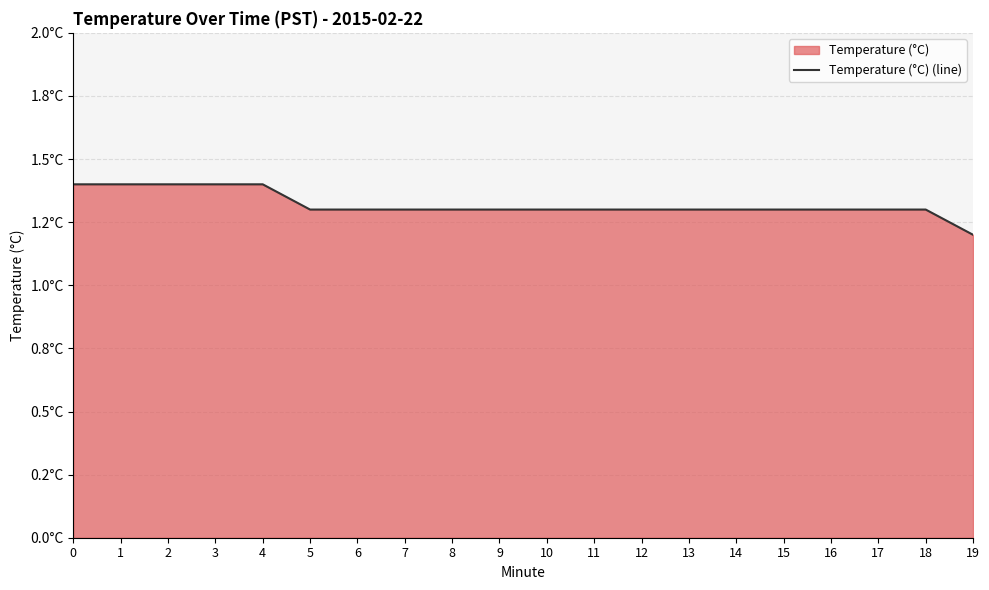

What is the sum of the values at 12 and 9?

2.6